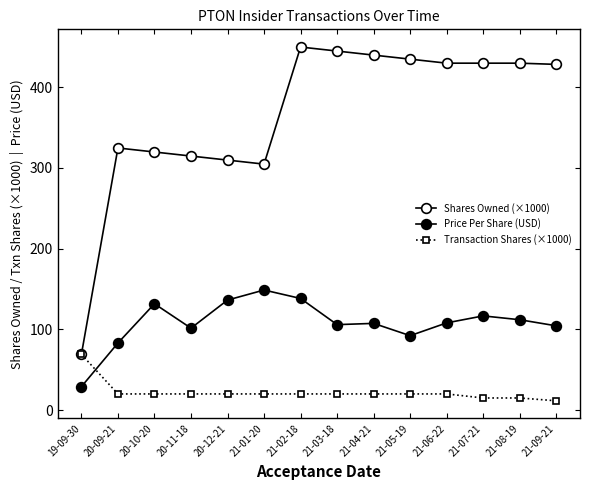

True or false: Price Per Share (USD) has a value of 29.0 at 19-09-30.

True